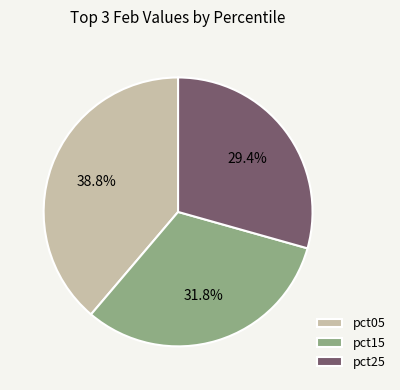

What is the largest slice in the pie chart?

pct05